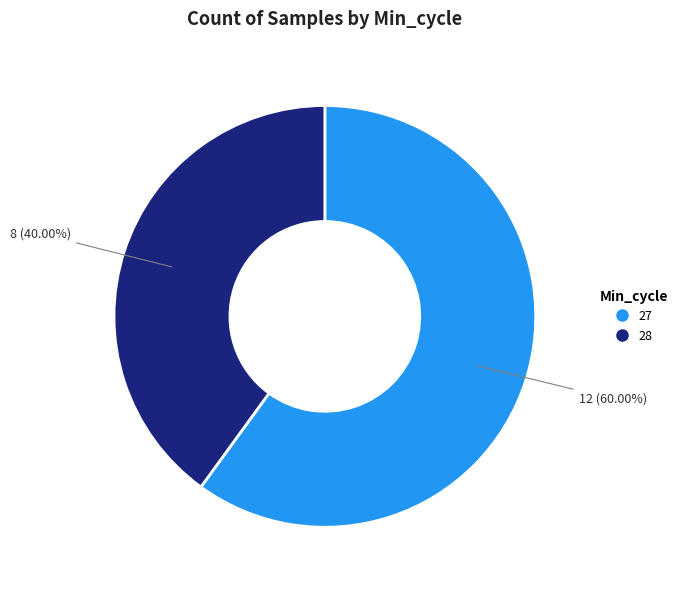

How many segments does this pie chart have?

2